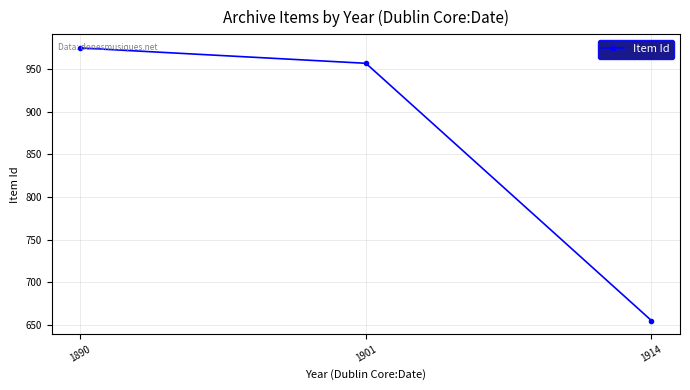

What is the difference between the maximum and minimum values?

320